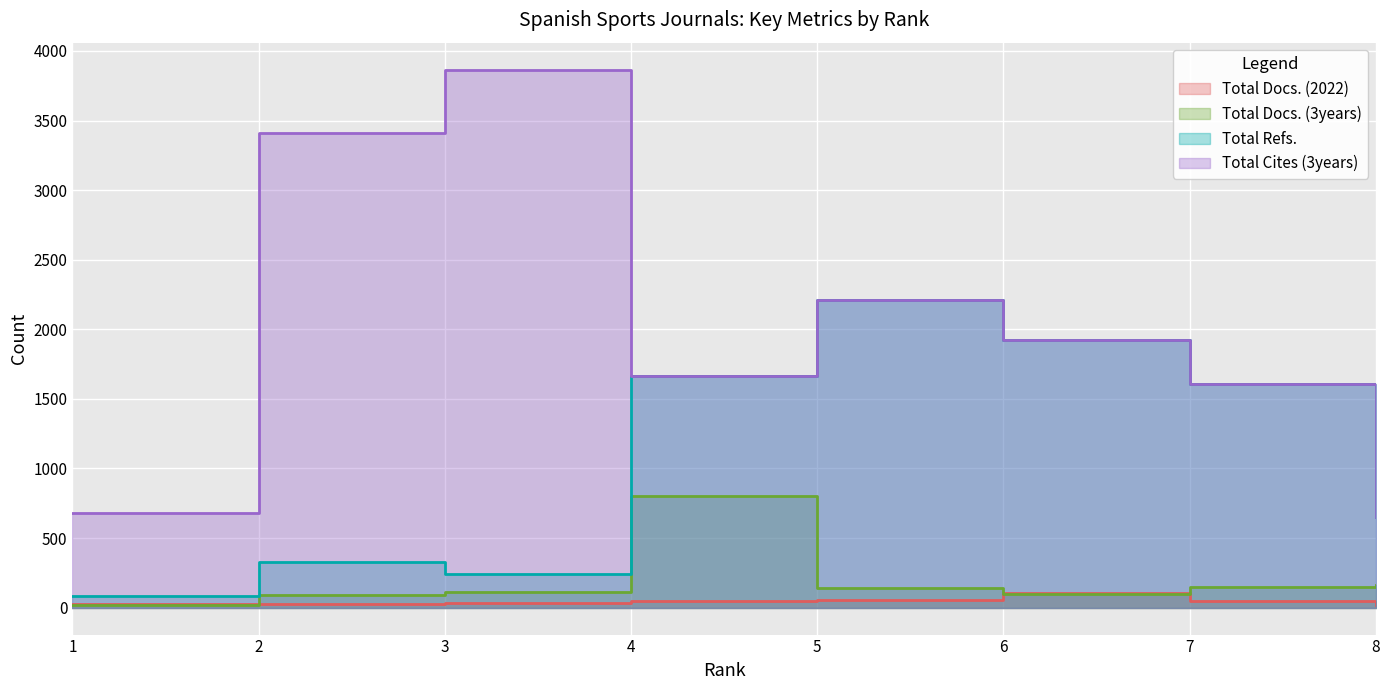

What is the total value across all series at 4?

4180